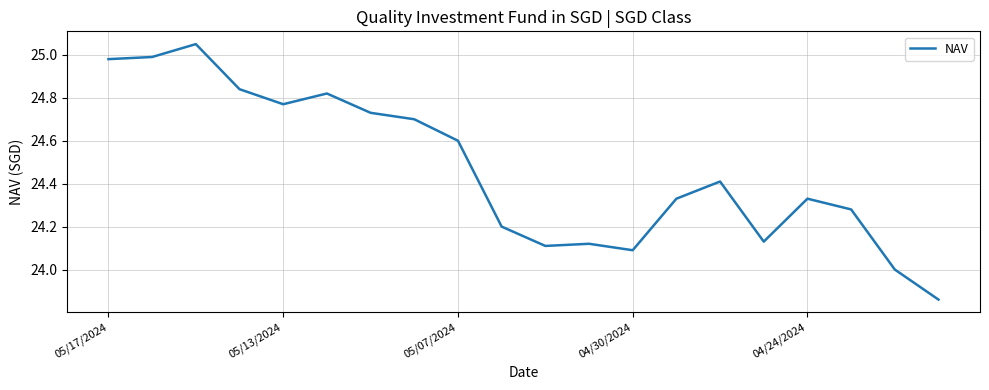

What is the difference between the maximum and minimum values?

1.2